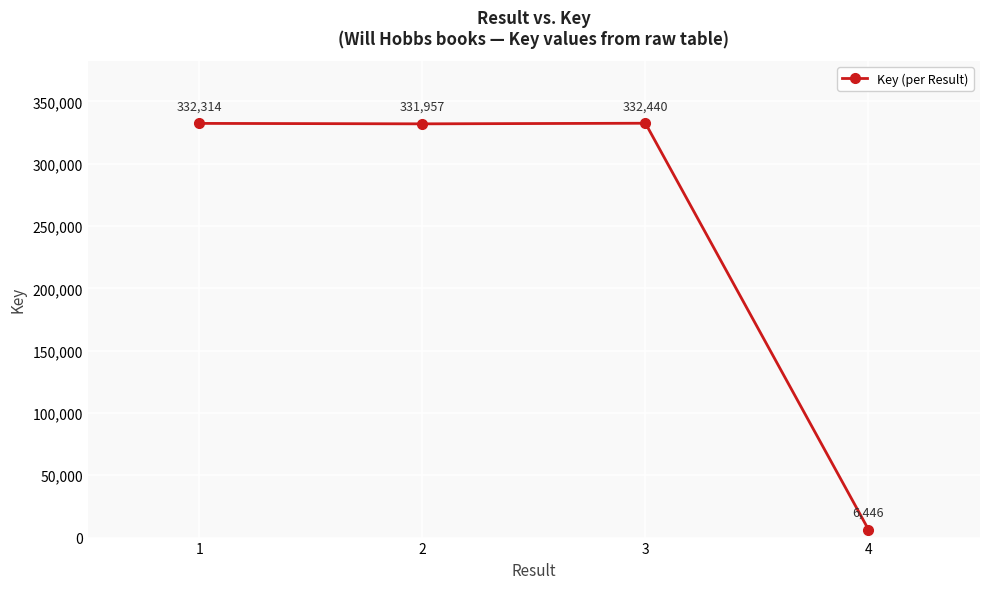

What is the sum of all values?

1003157